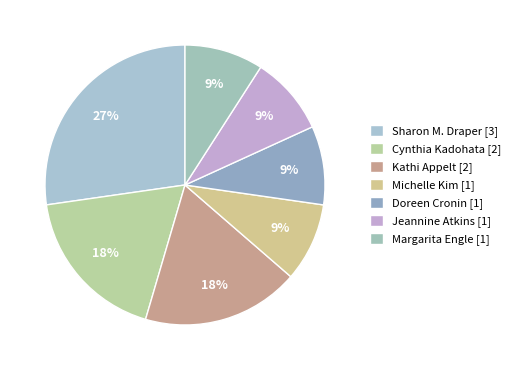

To the nearest percent, what is the difference between the largest and smallest slice percentages?

18%